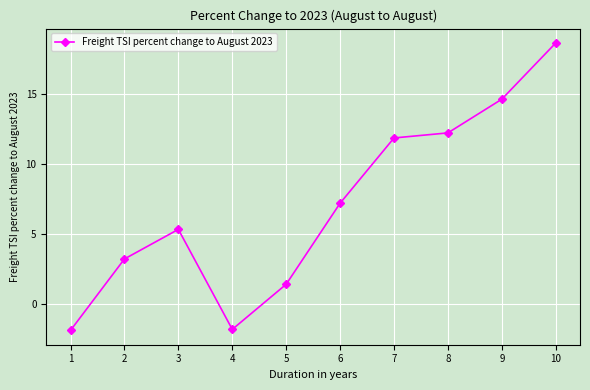

What value does the data have at 9?

14.7